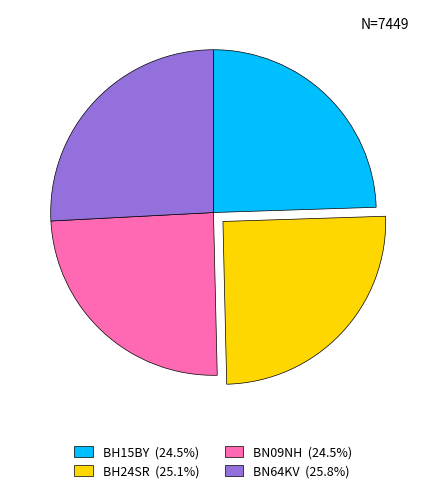

What is the largest slice in the pie chart?

BN64KV